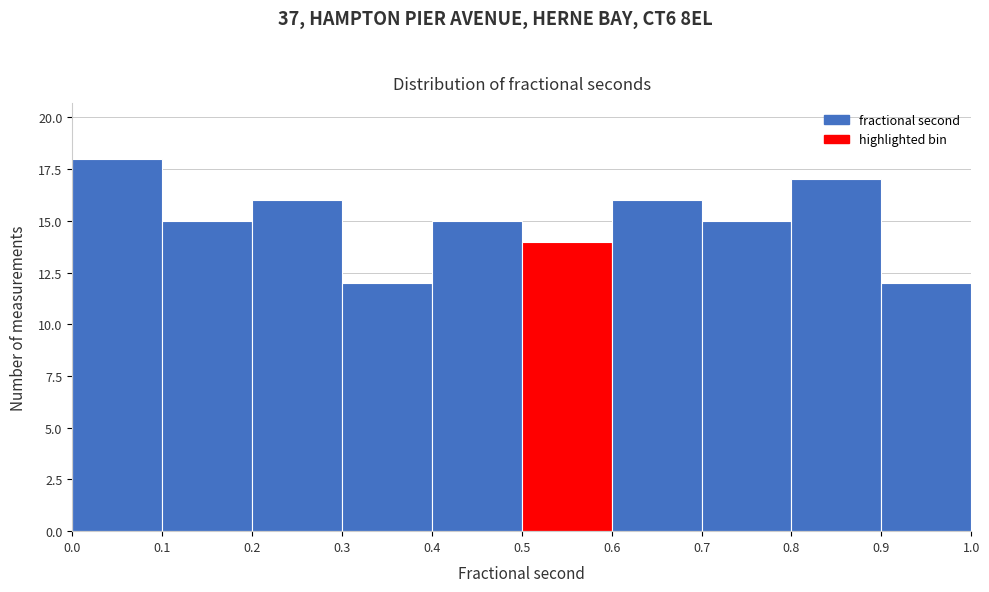

Reading left to right, list every bar in this chart as the range it spans on the x-axis followed by its height. The values are not printed on the chart, so give them approximately, as read against the axis.

0.0 to 0.1: 18
0.1 to 0.2: 15
0.2 to 0.3: 16
0.3 to 0.4: 12
0.4 to 0.5: 15
0.5 to 0.6: 14
0.6 to 0.7: 16
0.7 to 0.8: 15
0.8 to 0.9: 17
0.9 to 1.0: 12